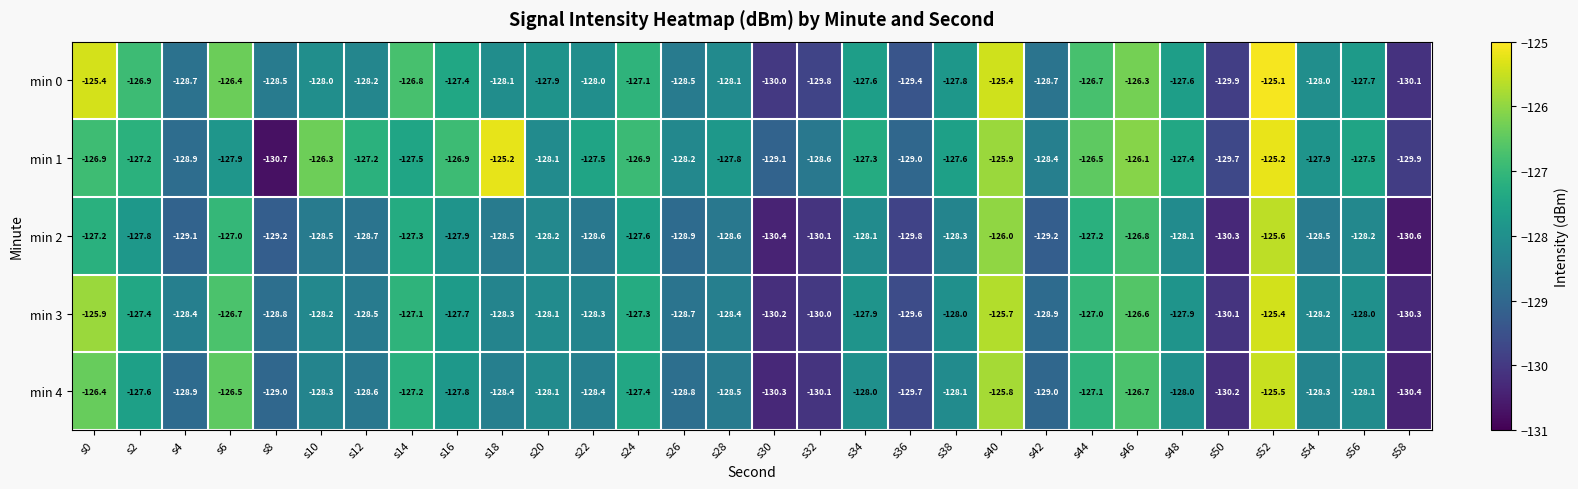

Which label corresponds to the smallest value in the chart?

s8